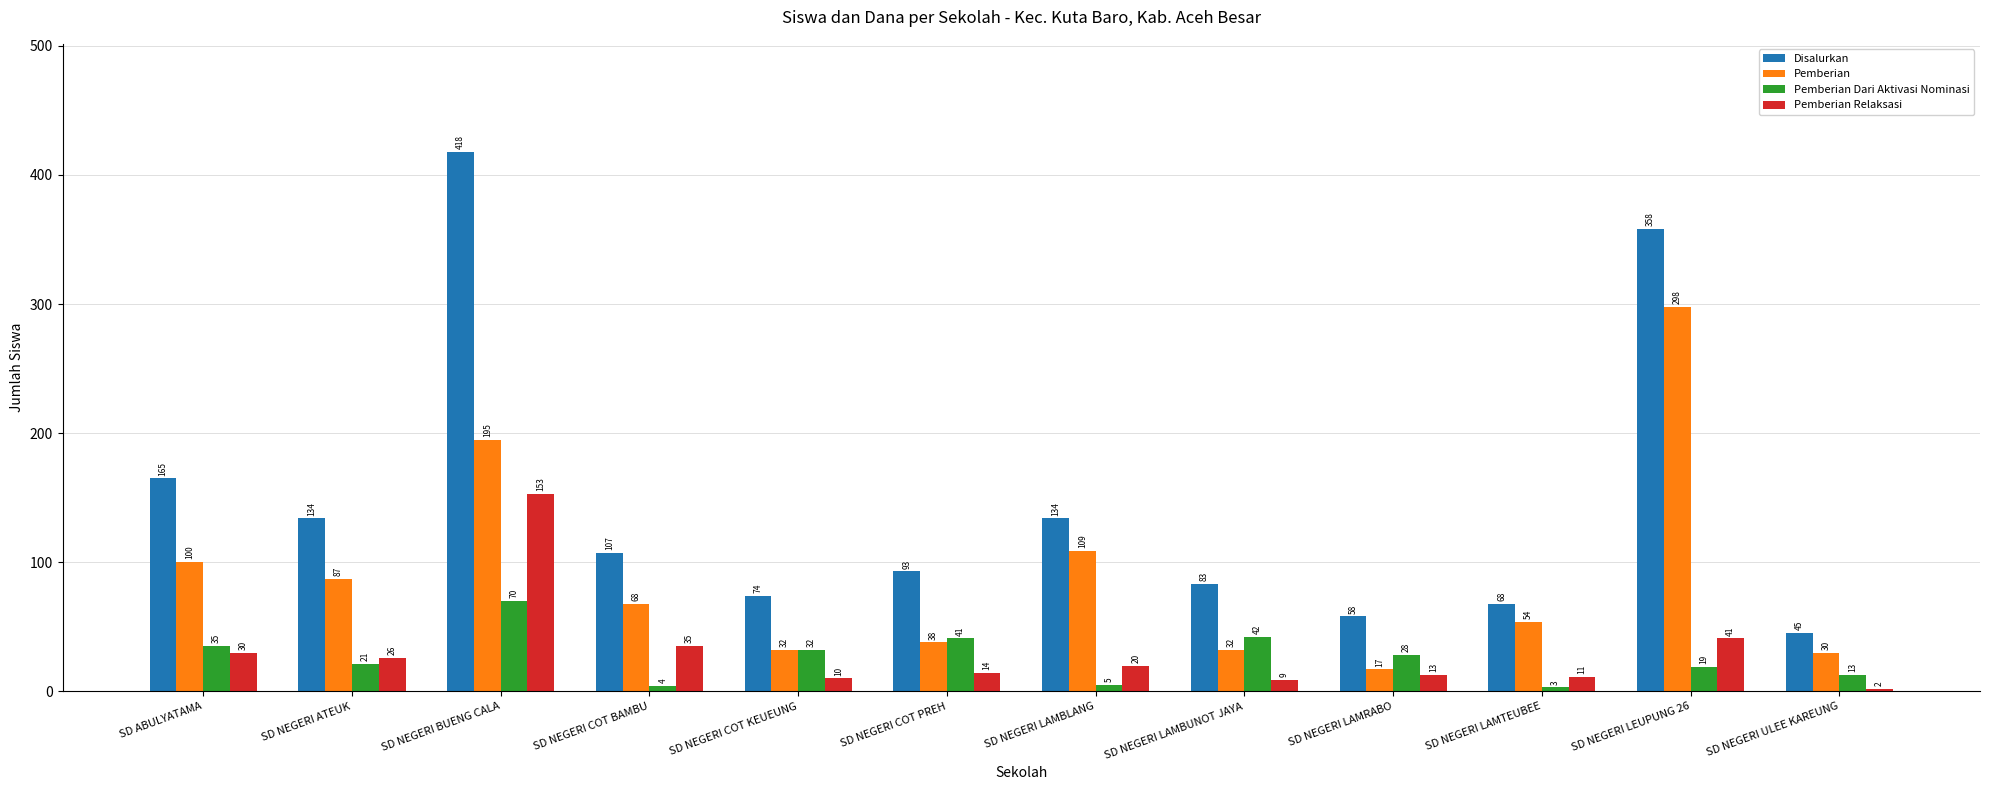

At which label does Pemberian Dari Aktivasi Nominasi first exceed 28?

SD ABULYATAMA